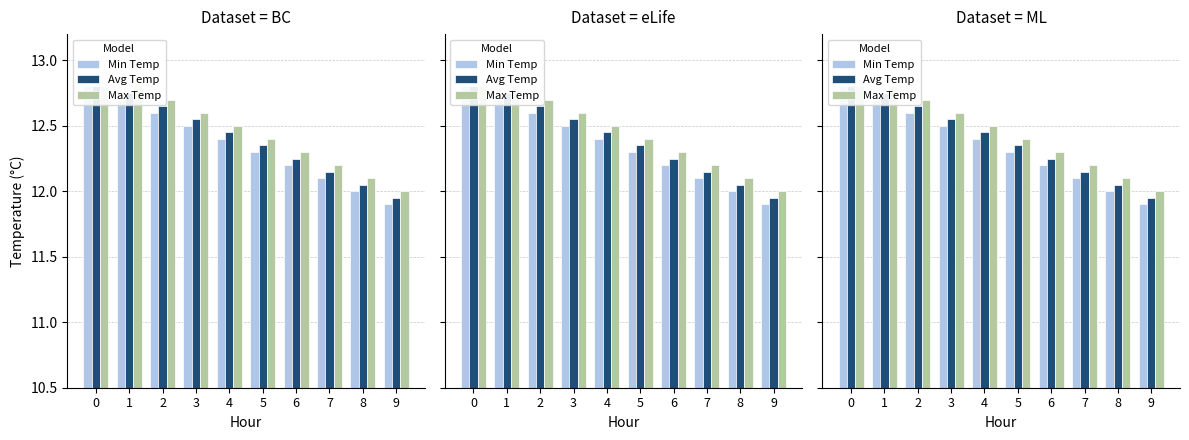

Which series has the widest spread of values?

Min Temp